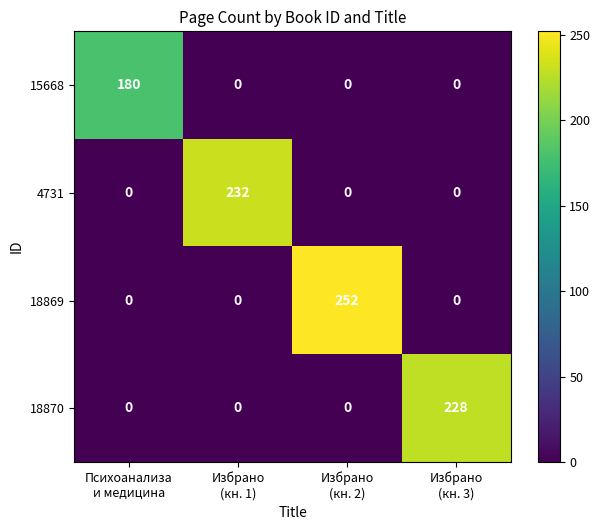

Reading right to left, what are all the values shown in this chart?

15668: 0	0	0	180
4731: 0	0	232	0
18869: 0	252	0	0
18870: 228	0	0	0